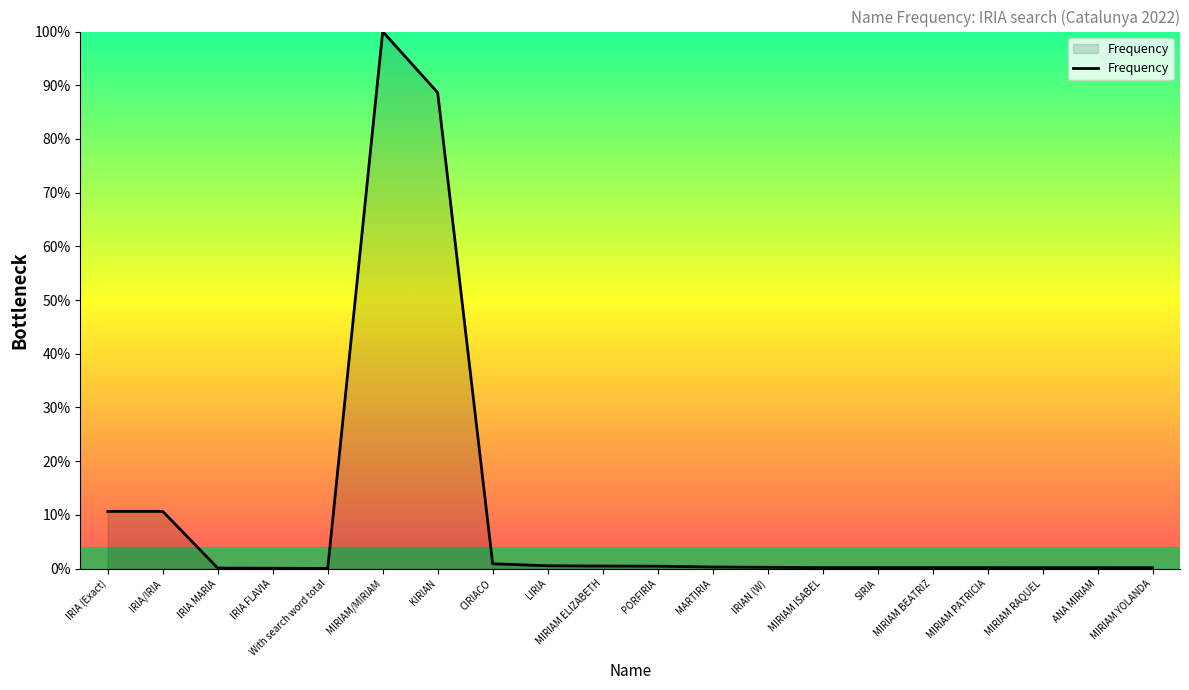

What position from the left is KIRIAN?

7